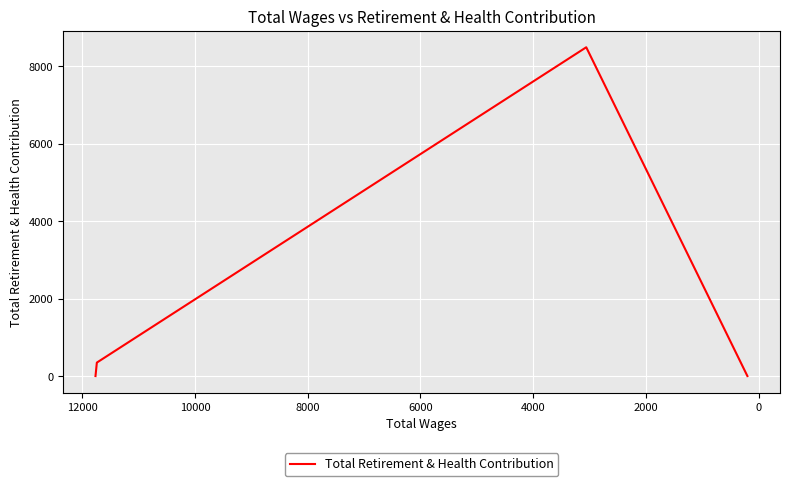

How many lines are shown in the chart?

1